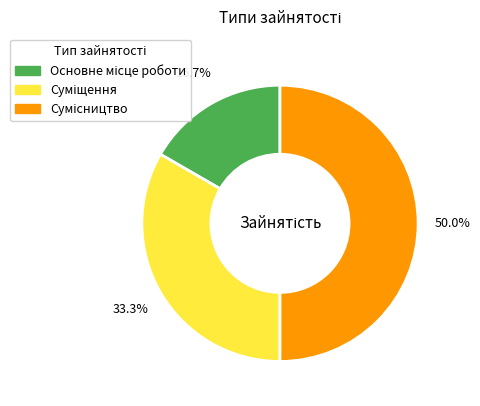

How many segments does this pie chart have?

3